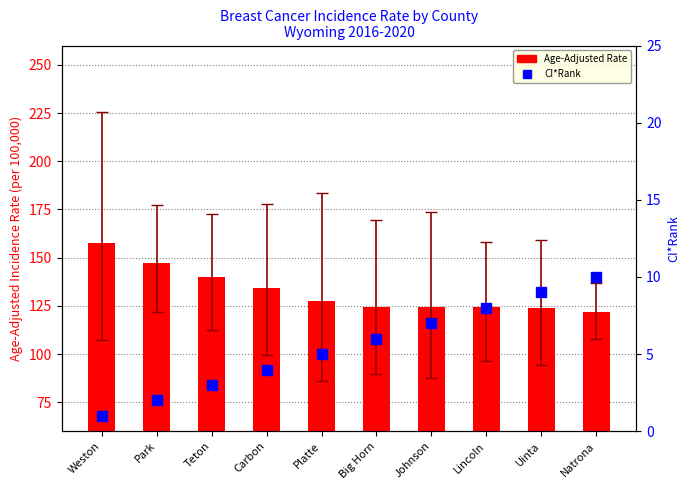

Is it true that Age-Adjusted Rate equals 91.8 at Teton?

False